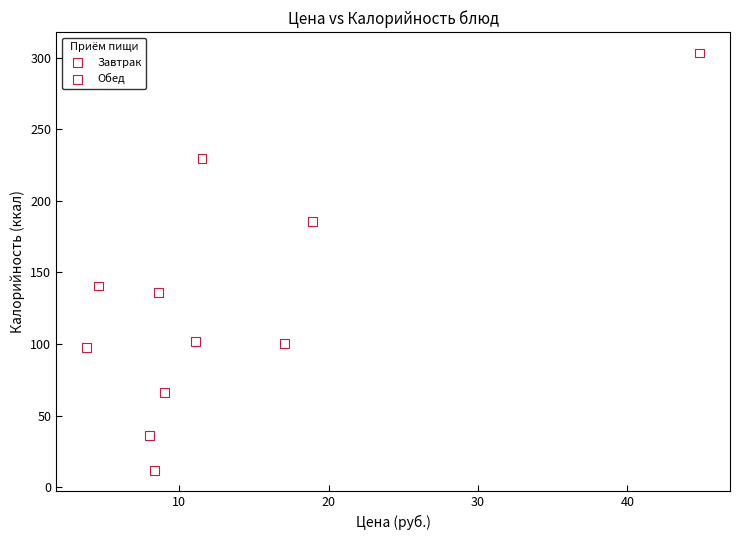

Which series reaches the minimum Y coordinate?

Обед